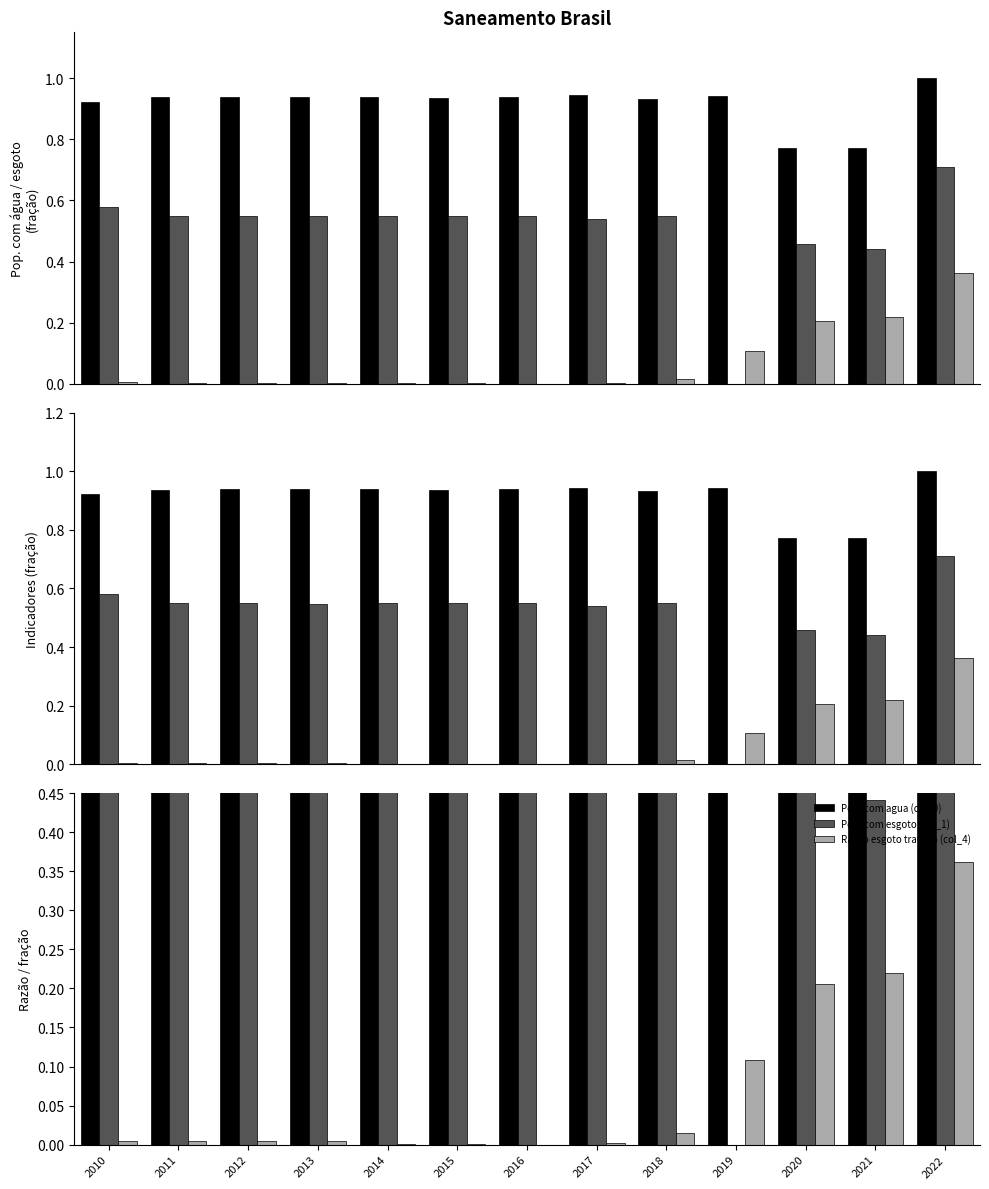

At 2017, list the series in order from largest to smallest.

Pop. com agua (col_0), Pop. com esgoto (col_1), Razao esgoto tratado (col_4)